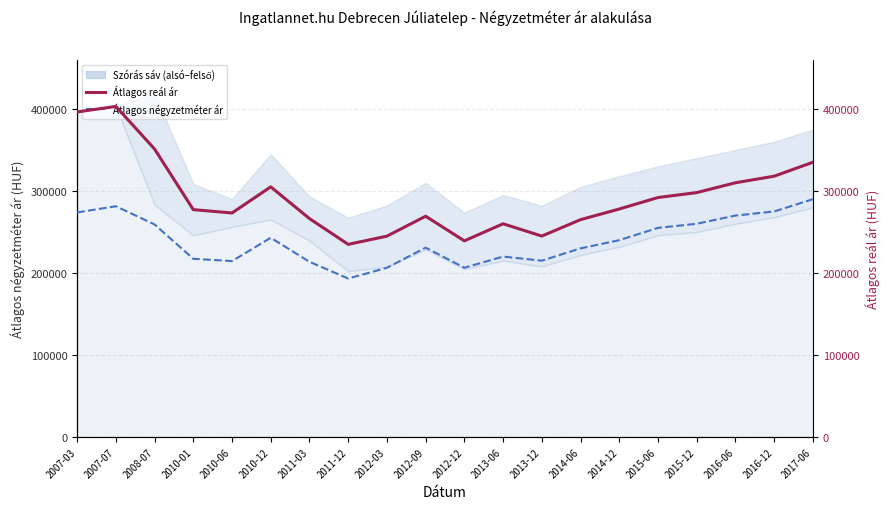

Which label corresponds to the smallest value in the chart?

2011-12